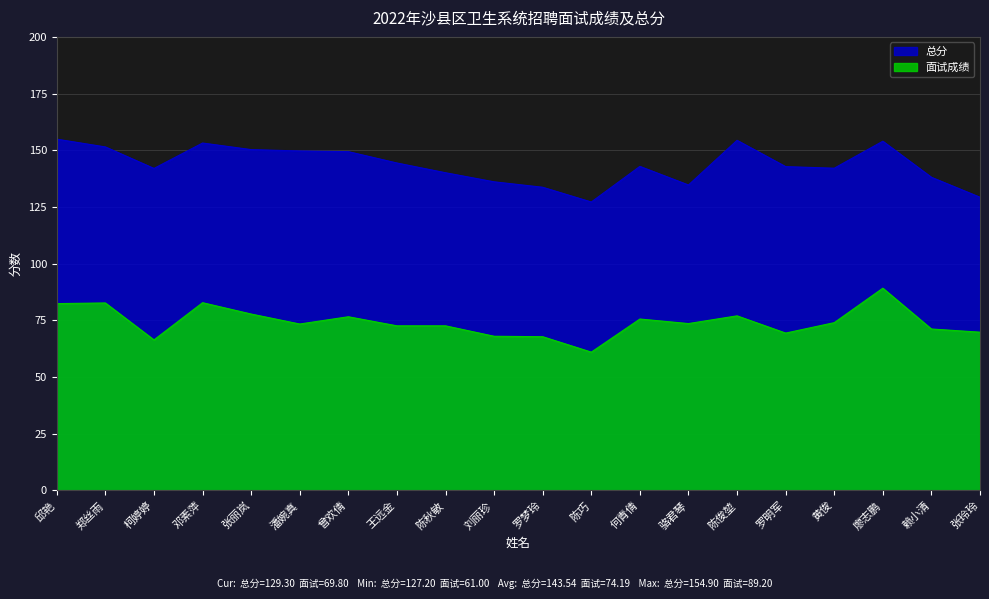

Between 郑丝雨 and 陈俊堃, which series saw the biggest shift?

面试成绩